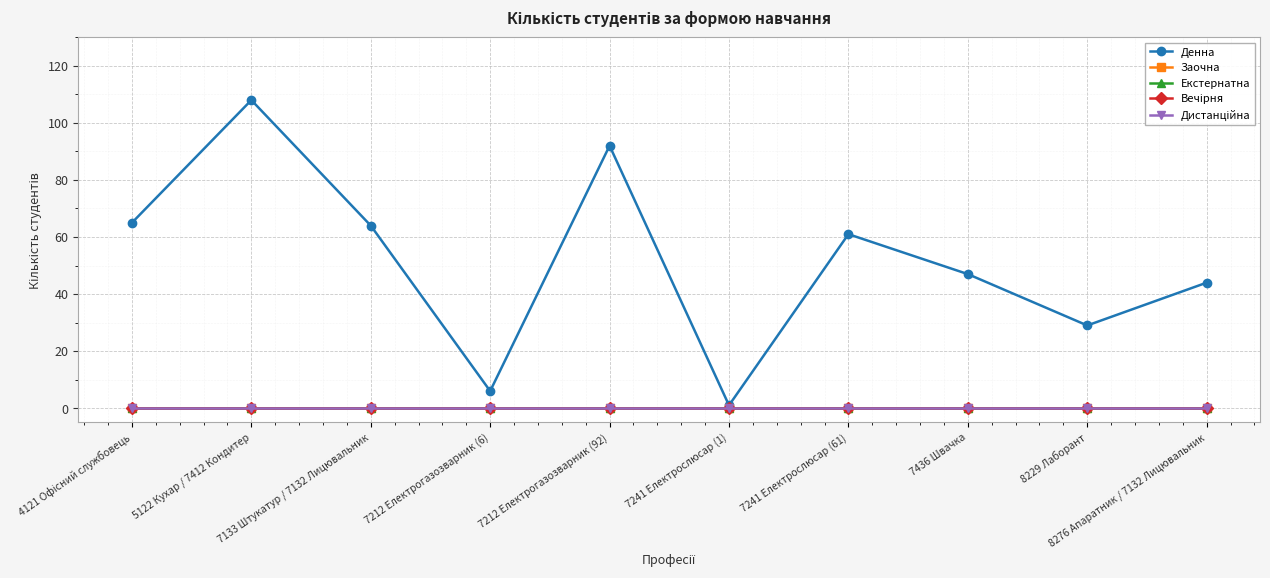

What is the maximum value shown in the chart?

108